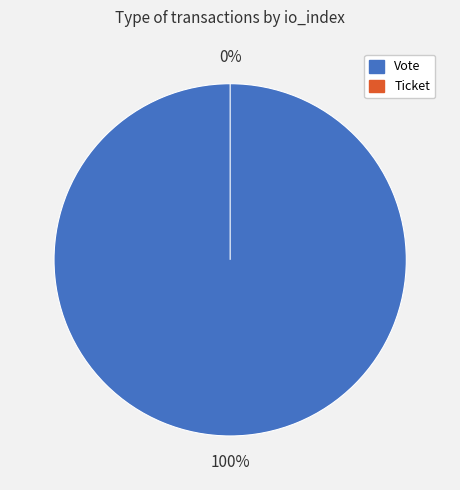

Rank the categories by value from highest to lowest.

Vote, Ticket